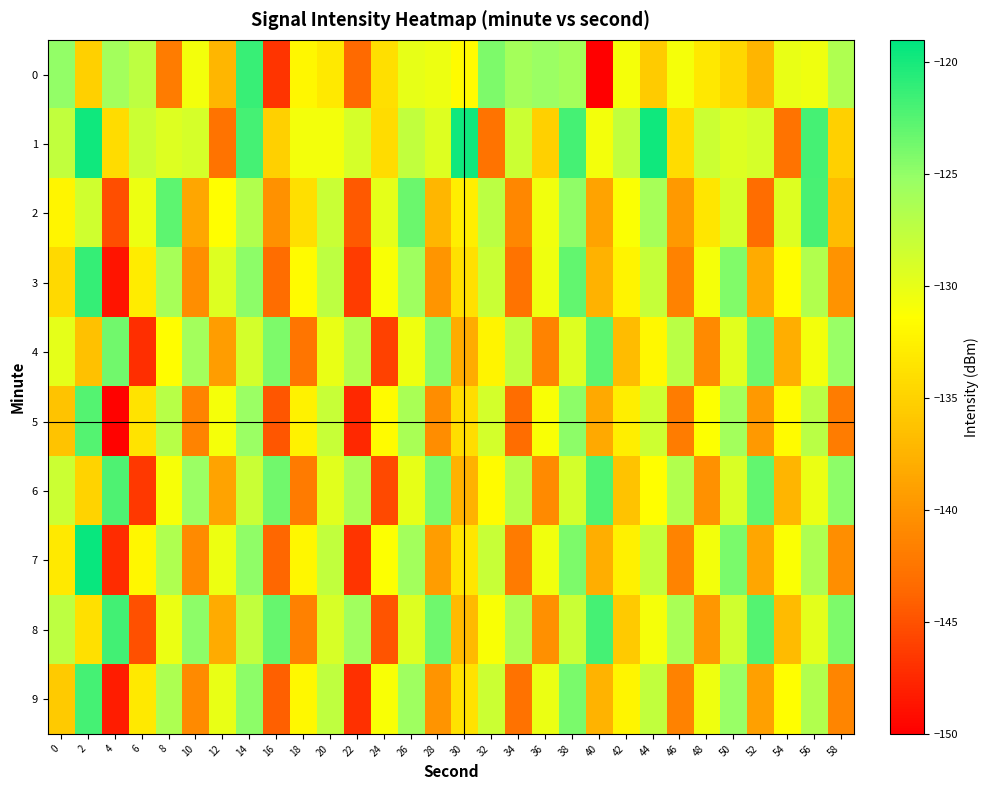

What is the difference between the highest and lowest values at 38?

7.4